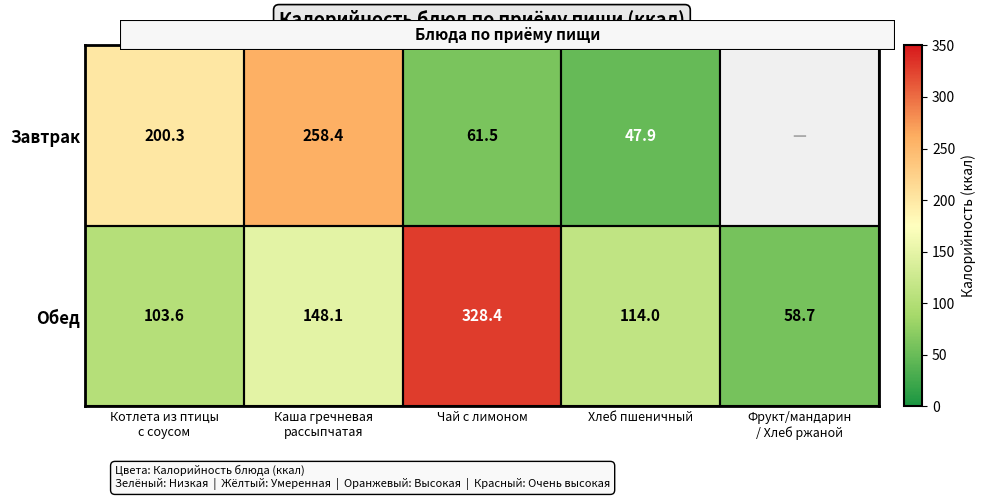

How many distinct data groups are displayed?

2